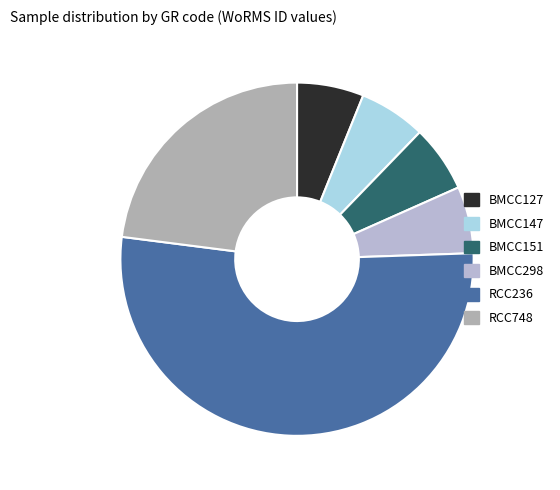

How many segments does this pie chart have?

6